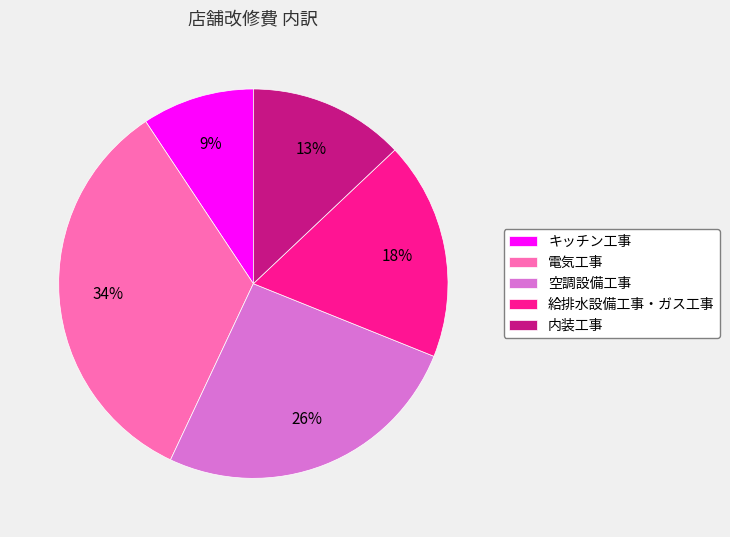

Which category has the biggest portion of the pie?

電気工事